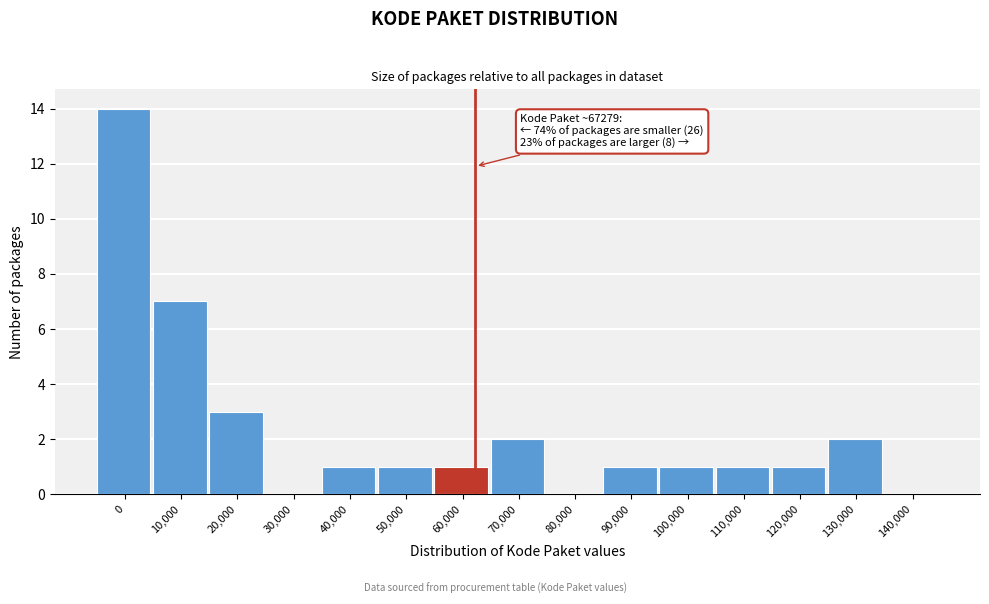

Reading right to left, transcribe all the data shown in this chart.

140,000=0	130,000=2	120,000=1	110,000=1	100,000=1	90,000=1	80,000=0	70,000=2	60,000=1	50,000=1	40,000=1	30,000=0	20,000=3	10,000=7	0=14